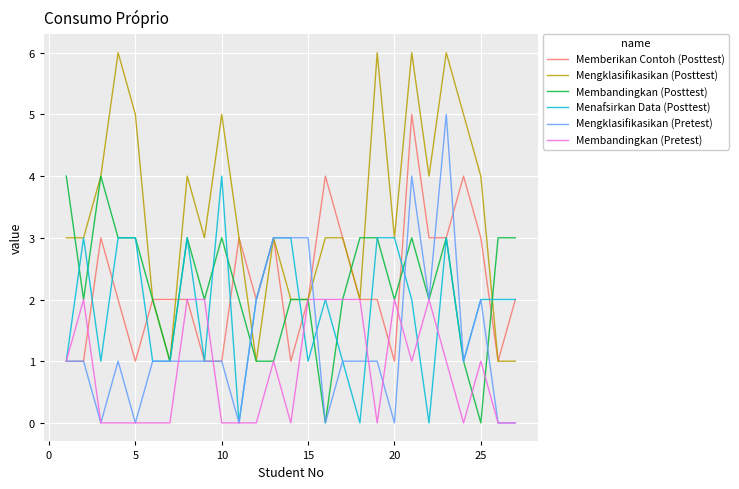

What are all the series names shown in the legend?

Memberikan Contoh (Posttest), Mengklasifikasikan (Posttest), Membandingkan (Posttest), Menafsirkan Data (Posttest), Mengklasifikasikan (Pretest), Membandingkan (Pretest)